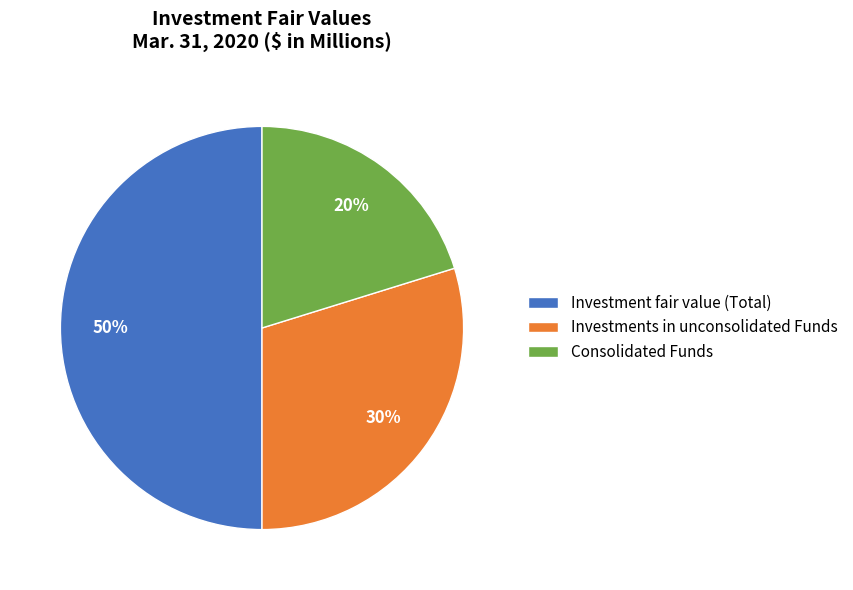

Is it true that Investment fair value (Total) is 50% of the pie?

True